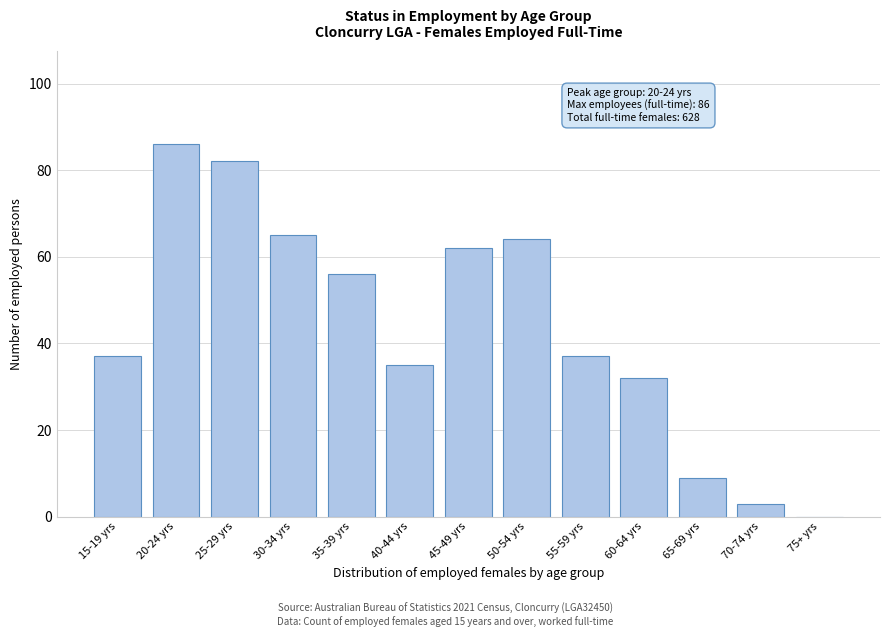

Reading left to right, list all the values displayed in this chart.

15-19 yrs=37	20-24 yrs=86	25-29 yrs=82	30-34 yrs=65	35-39 yrs=56	40-44 yrs=35	45-49 yrs=62	50-54 yrs=64	55-59 yrs=37	60-64 yrs=32	65-69 yrs=9	70-74 yrs=3	75+ yrs=0